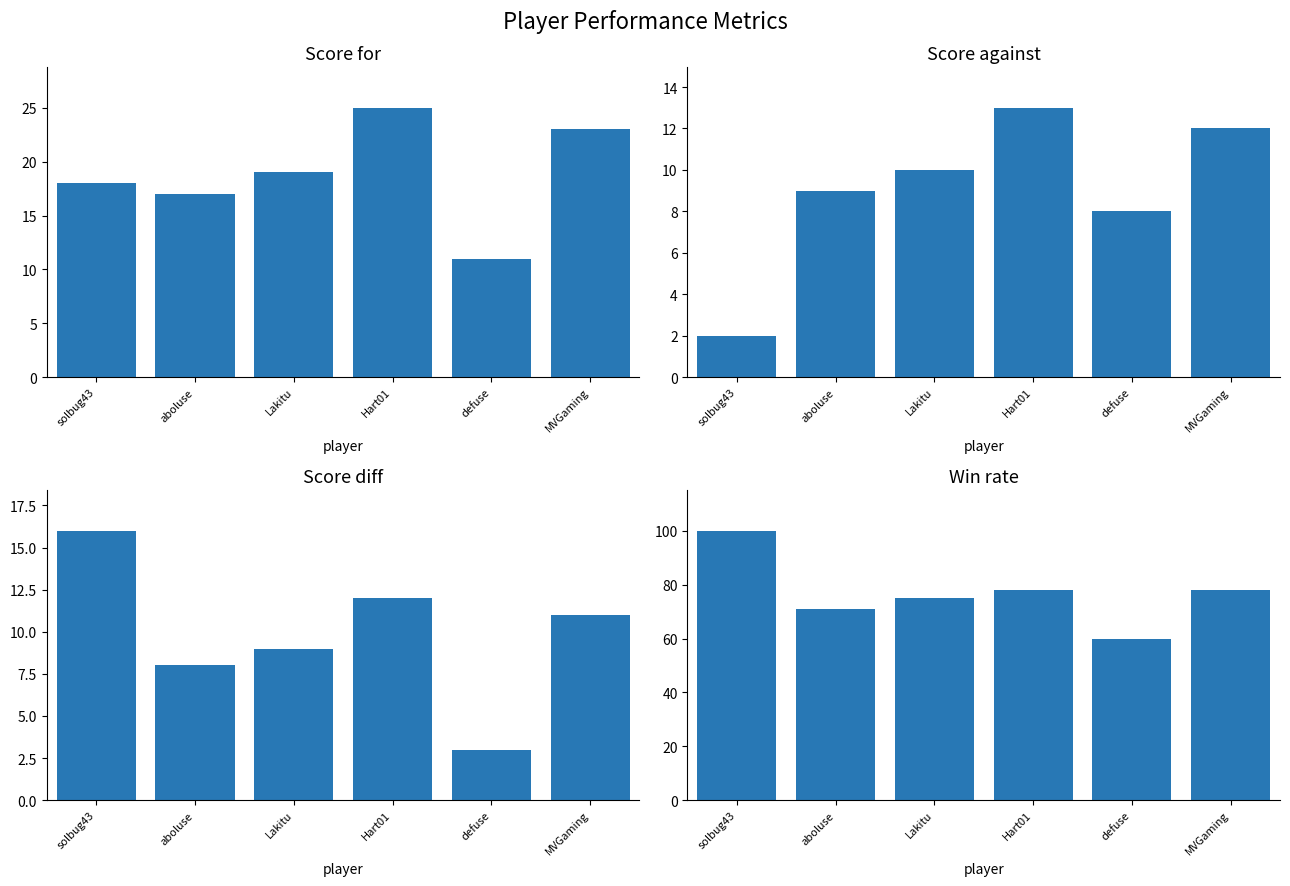

Is the value of Score for at Lakitu greater than the value of Score against at Lakitu?

Yes